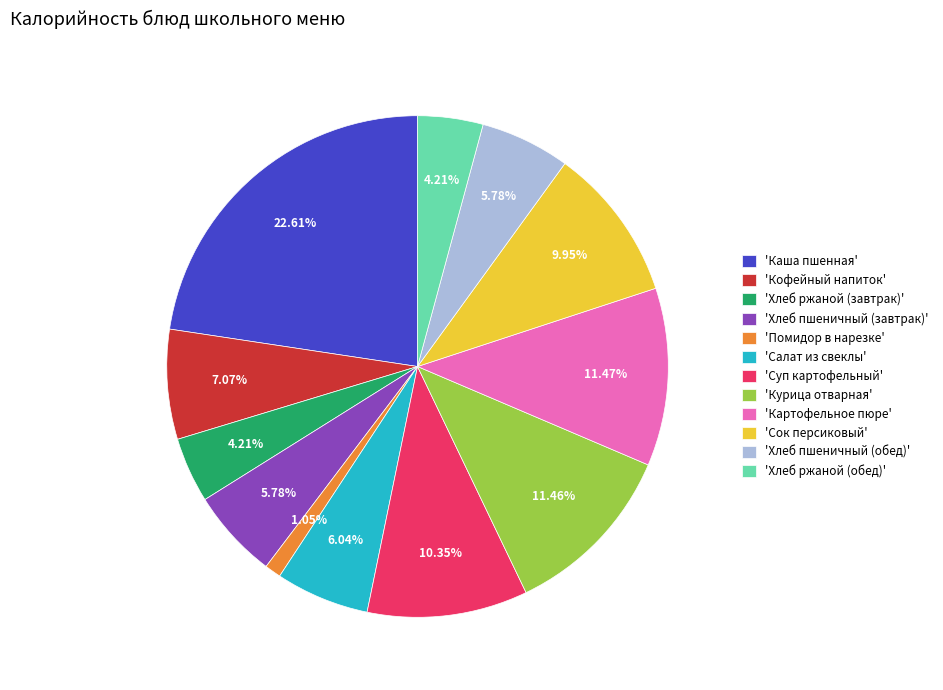

Is there any slice that represents more than half of the pie?

No